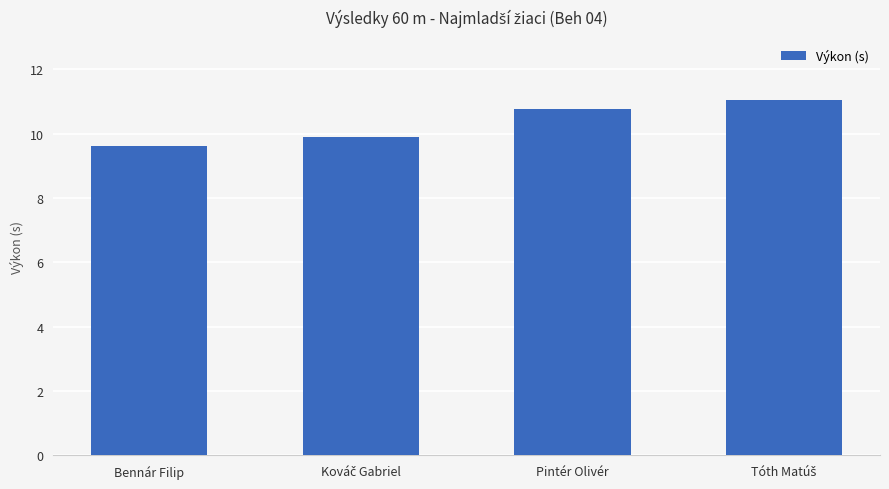

How many data points are less than 10?

2